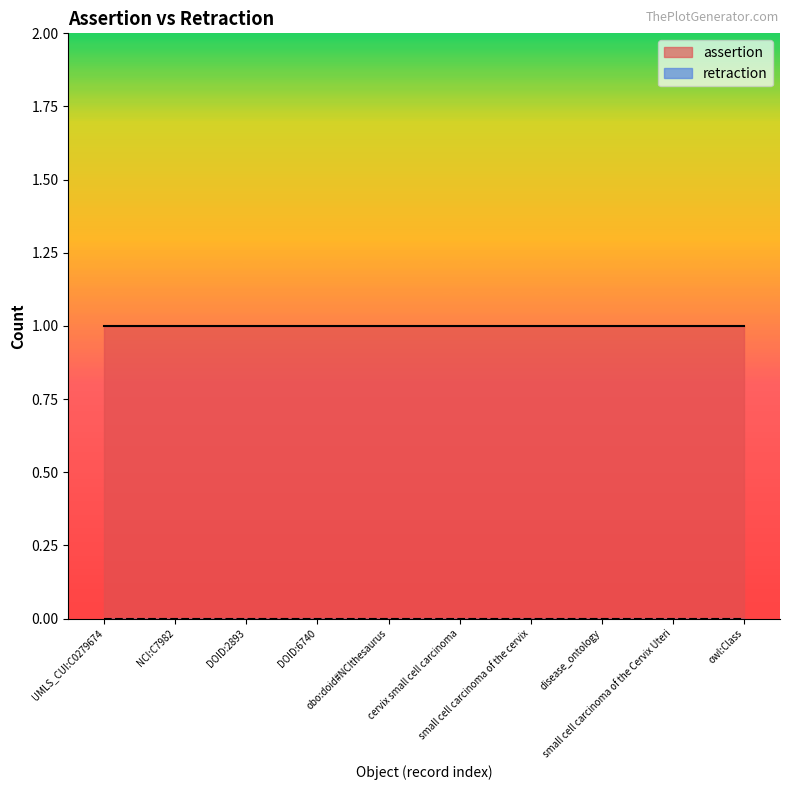

Which series has the largest total across all categories?

assertion